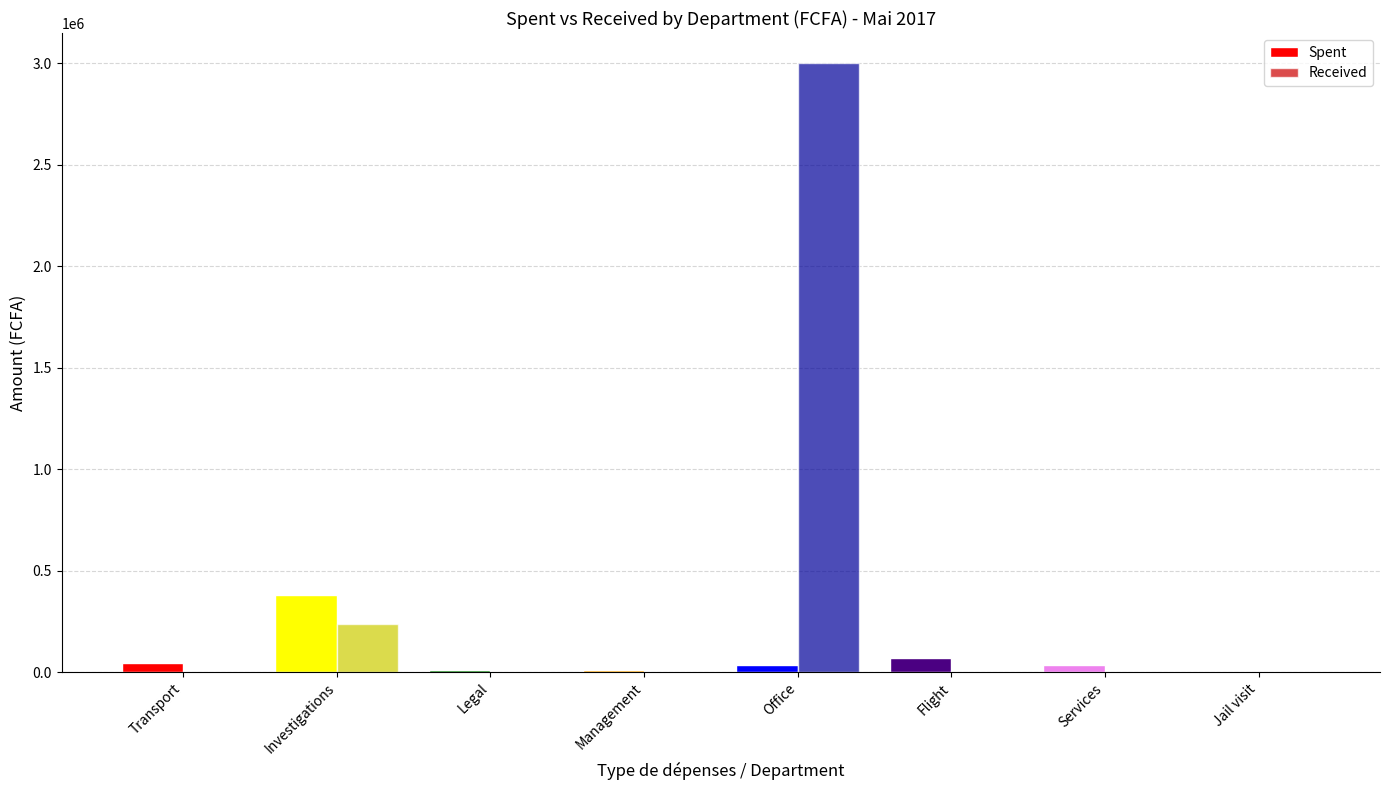

Where is Received nearest to the value 1500000?

Investigations